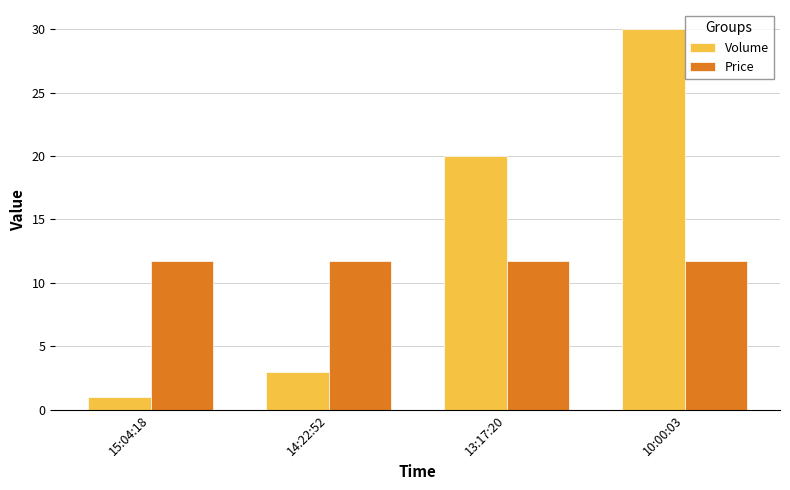

Rank the series by their maximum value, from lowest to highest.

Price, Volume